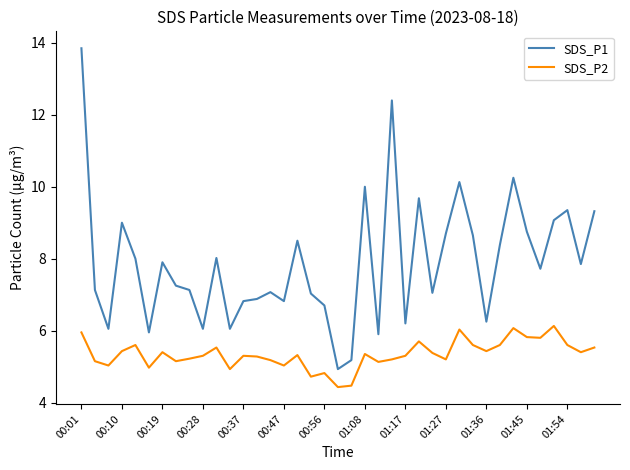

Count the number of data series in this chart.

2